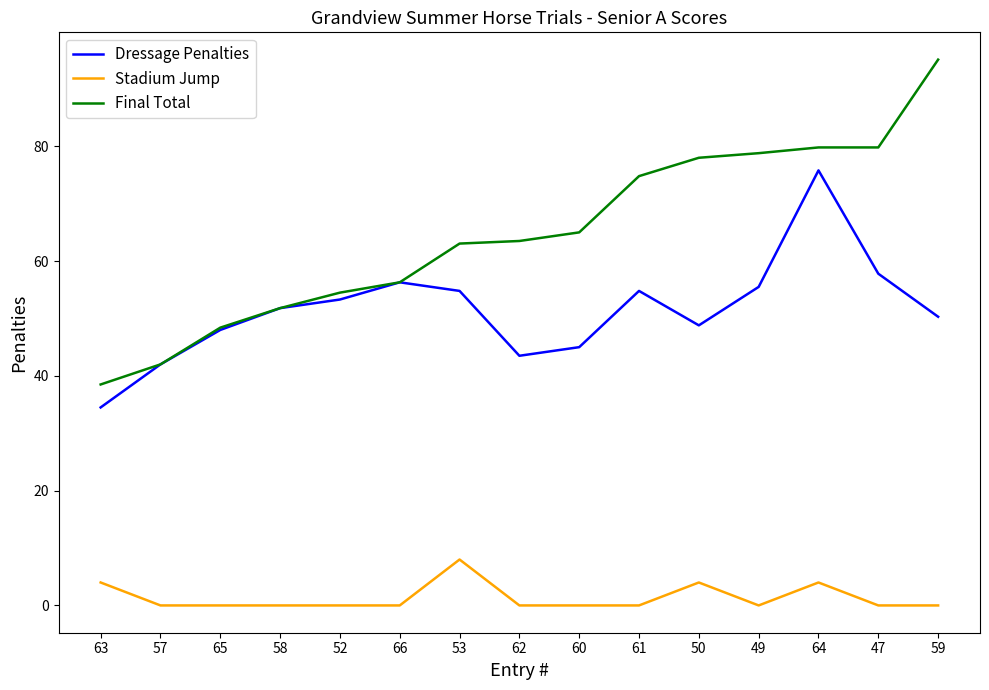

The Final Total series shows 24.9 at 60. True or false?

False